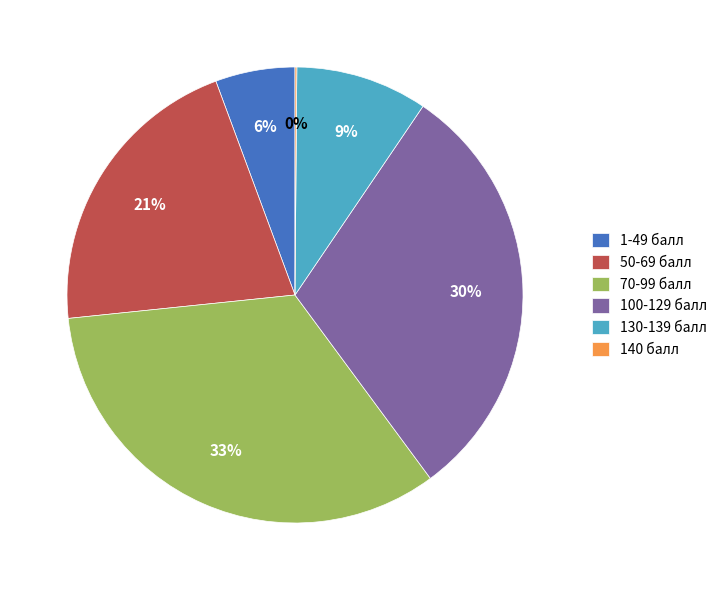

What is the ratio of the value at 1-49 балл to the value at 70-99 балл?

0.2